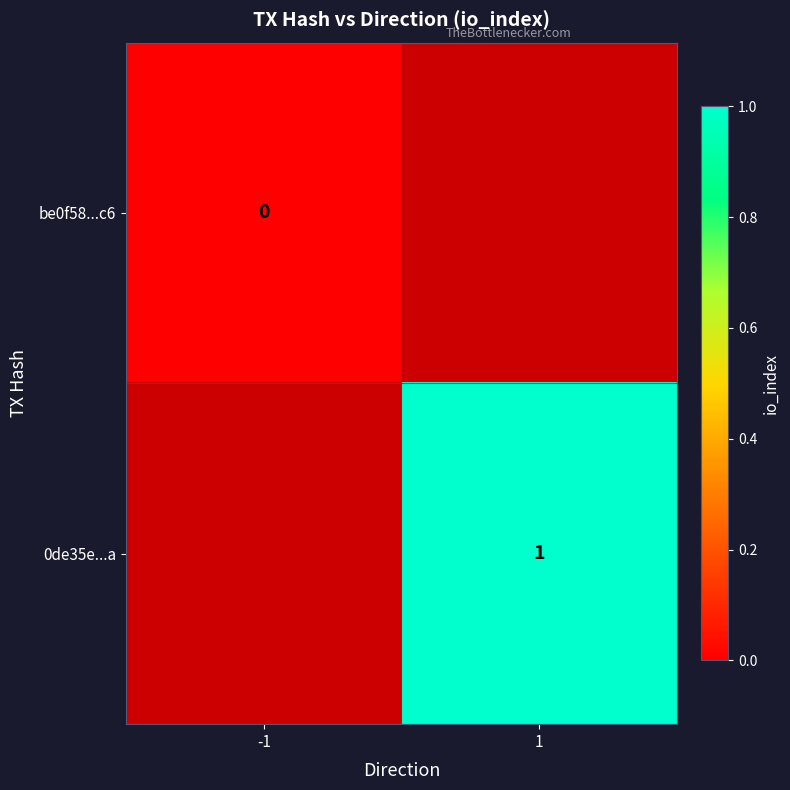

At how many categories does at least one series exceed 0?

1